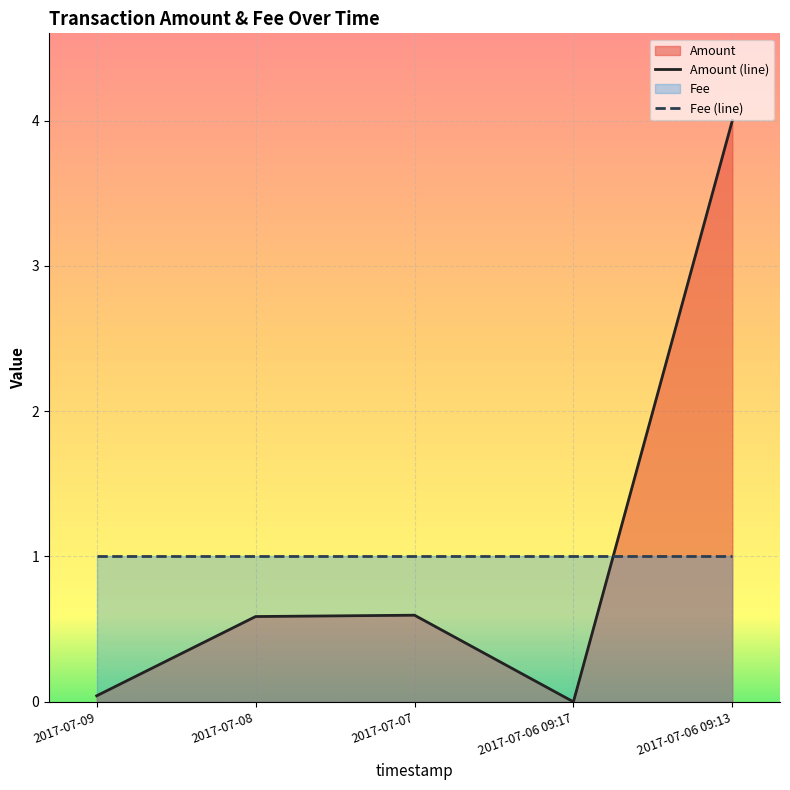

Rank the categories by value from lowest to highest.

2017-07-06 09:17, 2017-07-09, 2017-07-08, 2017-07-07, 2017-07-06 09:13